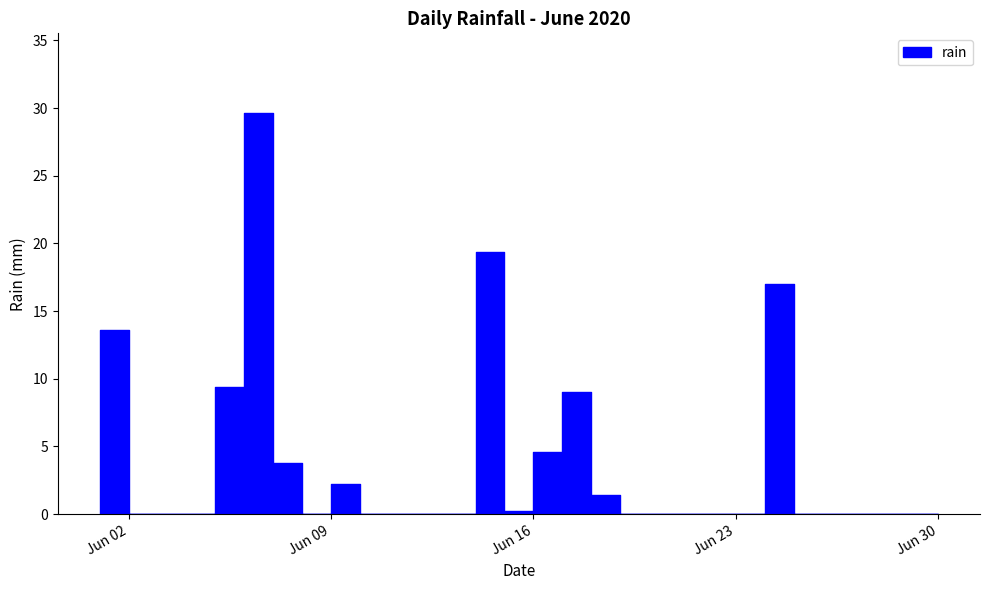

List the labels in order of value, largest first.

2020-06-06, 2020-06-14, 2020-06-24, 2020-06-01, 2020-06-05, 2020-06-17, 2020-06-16, 2020-06-07, 2020-06-09, 2020-06-18, 2020-06-15, 2020-06-02, 2020-06-03, 2020-06-04, 2020-06-08, 2020-06-10, 2020-06-11, 2020-06-12, 2020-06-13, 2020-06-19, 2020-06-20, 2020-06-21, 2020-06-22, 2020-06-23, 2020-06-25, 2020-06-26, 2020-06-27, 2020-06-28, 2020-06-29, 2020-06-30